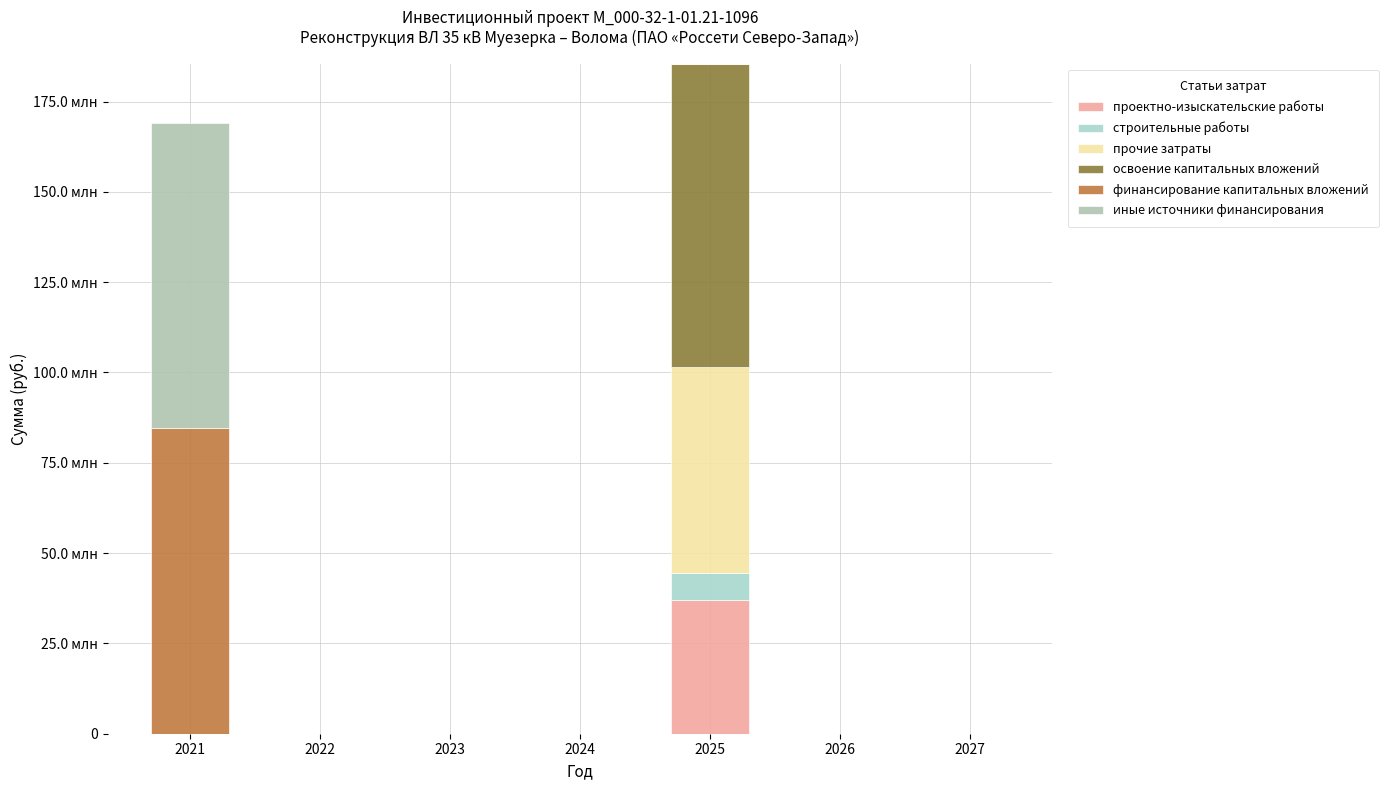

True or false: проектно-изыскательские работы has a value of 0 at 2023.

True